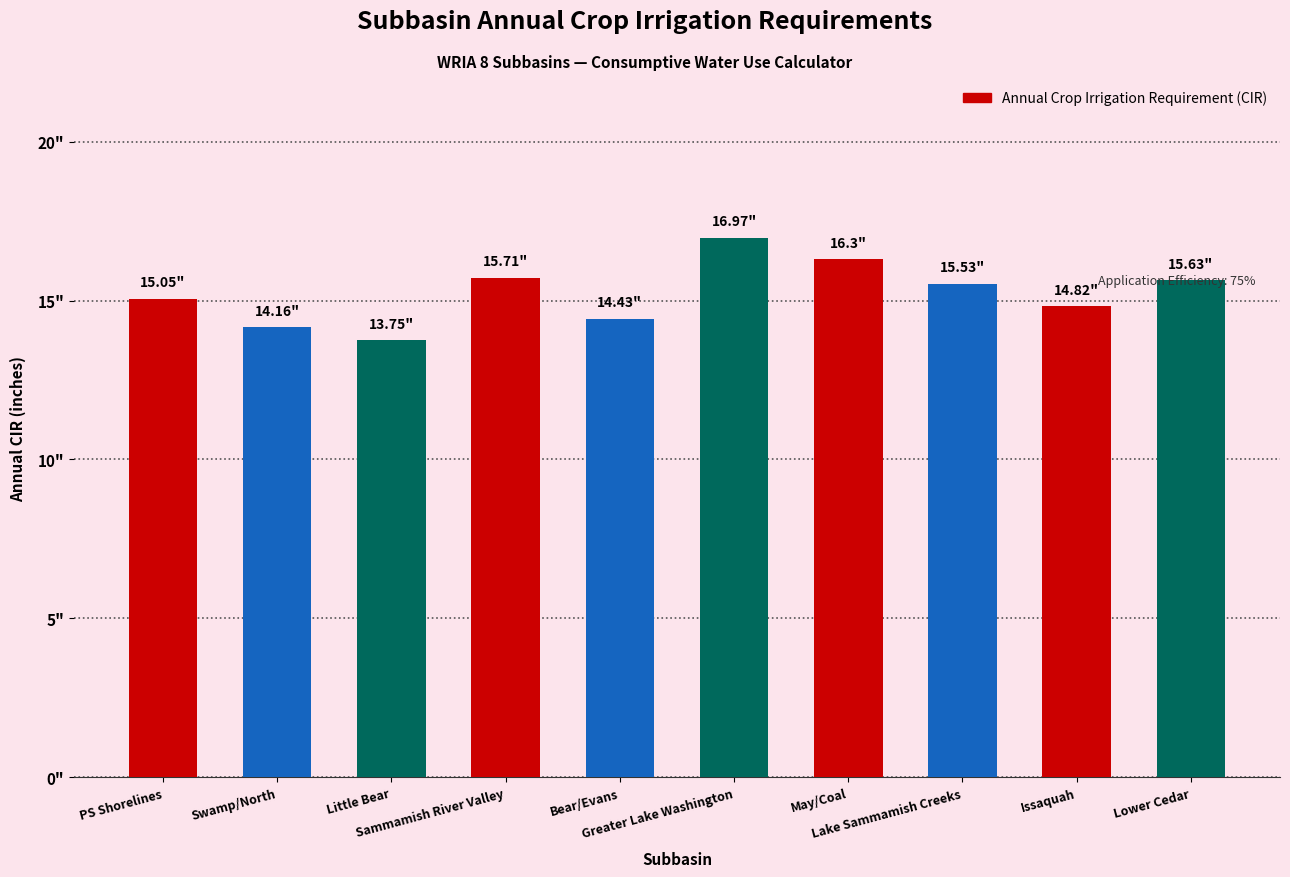

Does the chart contain any negative values?

No